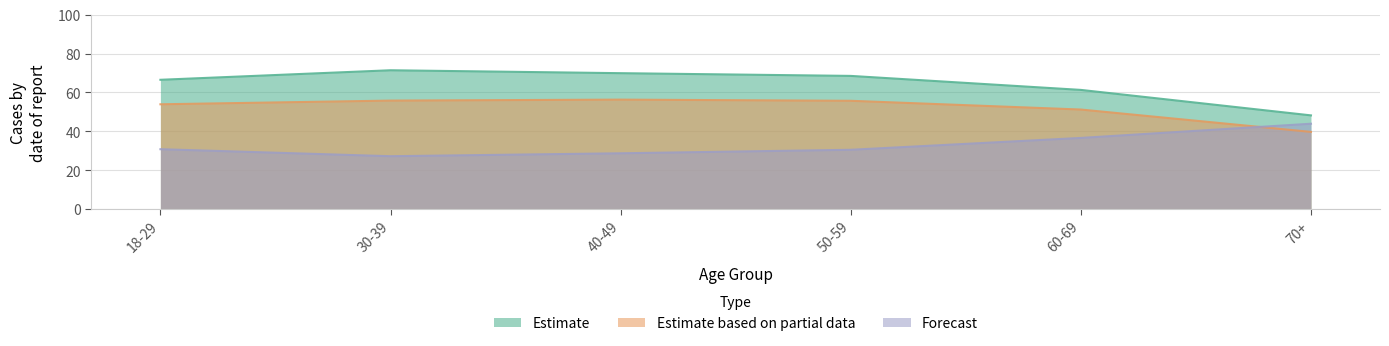

What are all the series names shown in the legend?

Estimate, Estimate based on partial data, Forecast